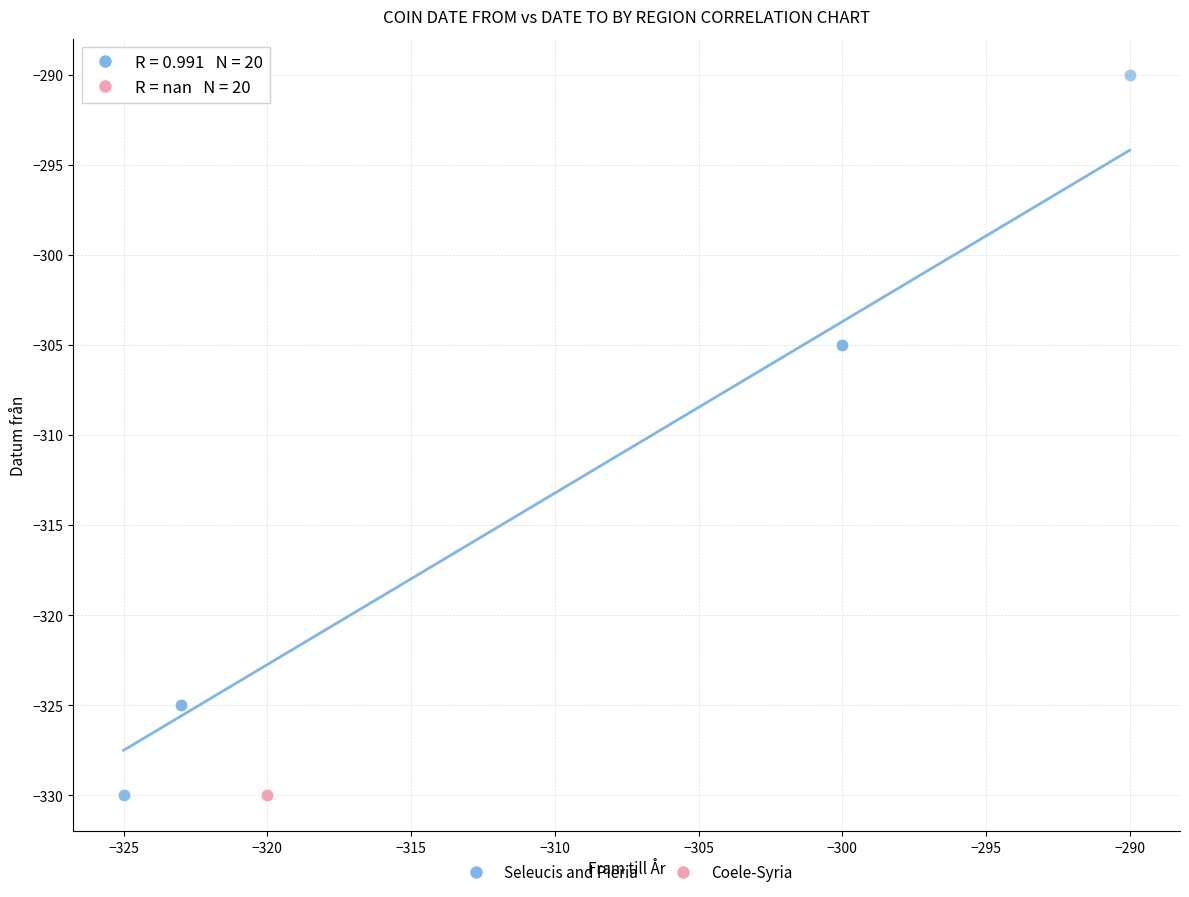

Which series reaches the maximum Y coordinate?

Seleucis and Pieria